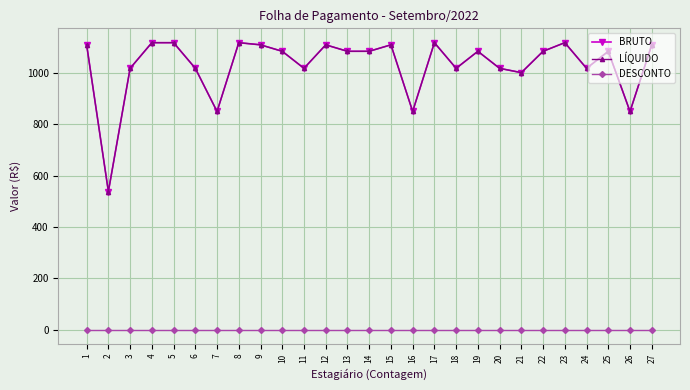

Does the chart have visible grid lines?

Yes